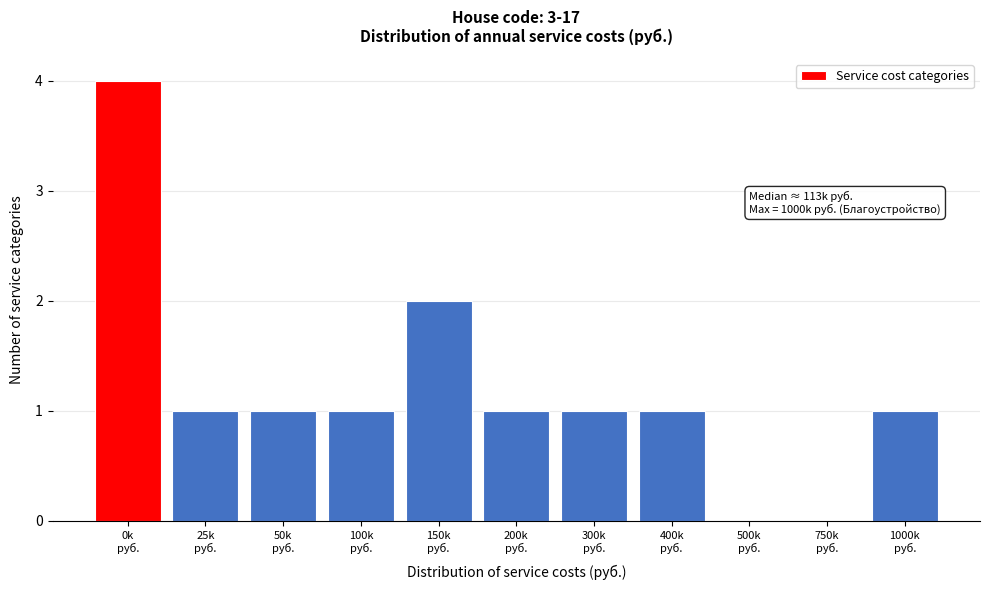

What is the greatest value displayed?

4